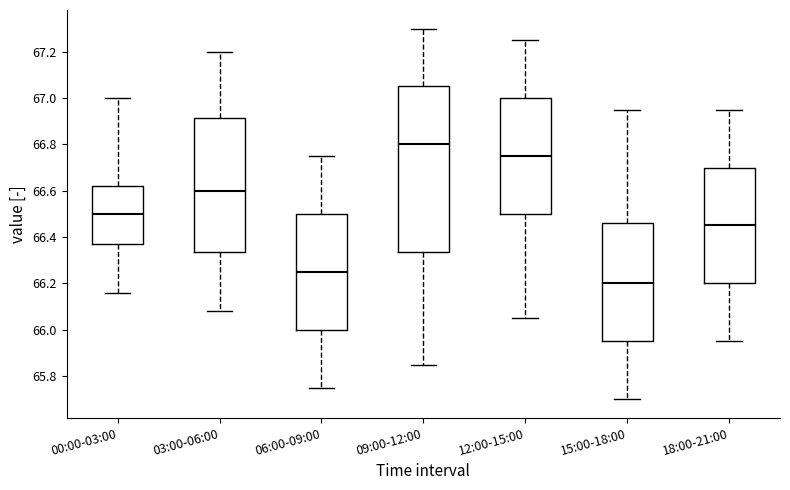

Which box has the lowest median line?

15:00-18:00